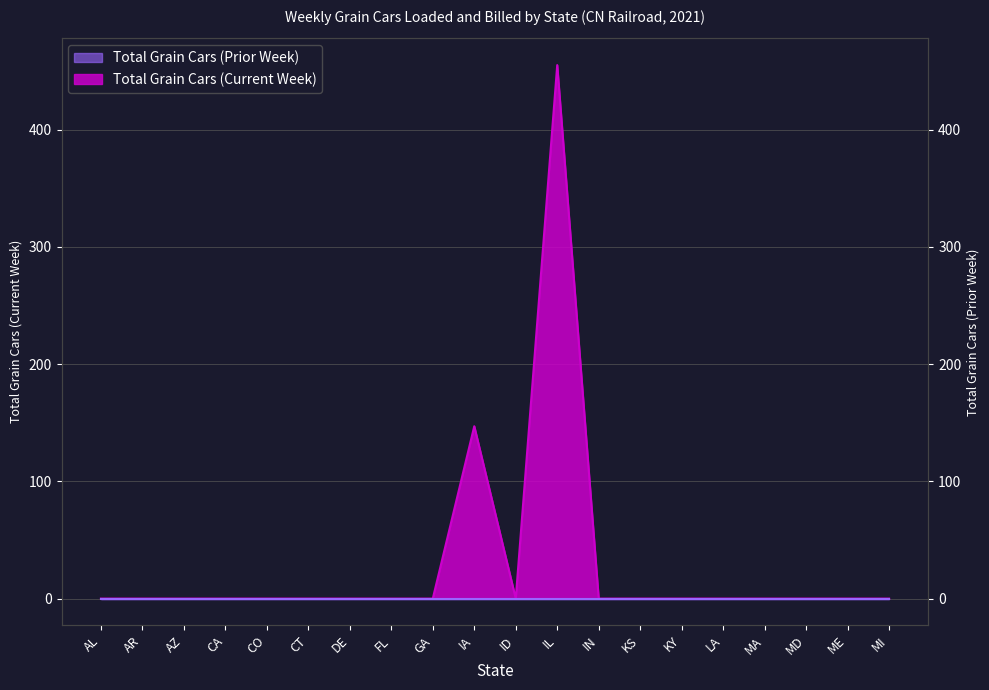

Rank the categories by value from lowest to highest.

AL, AR, AZ, CA, CO, CT, DE, FL, GA, ID, IN, KS, KY, LA, MA, MD, ME, MI, IA, IL